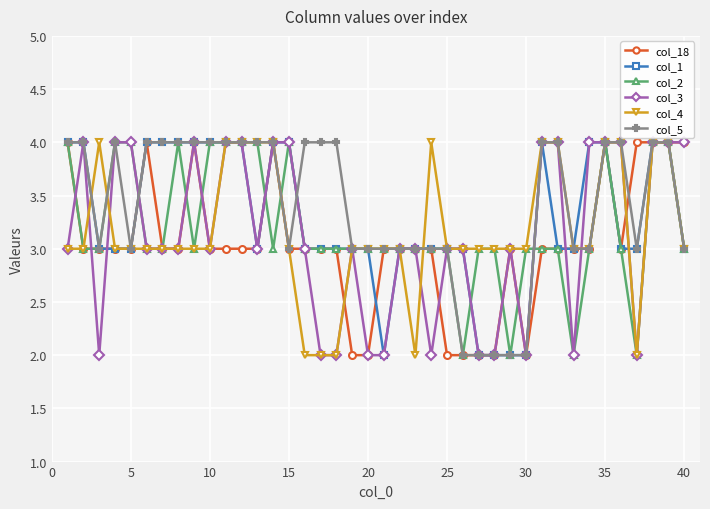

How many data points does each series have?

40